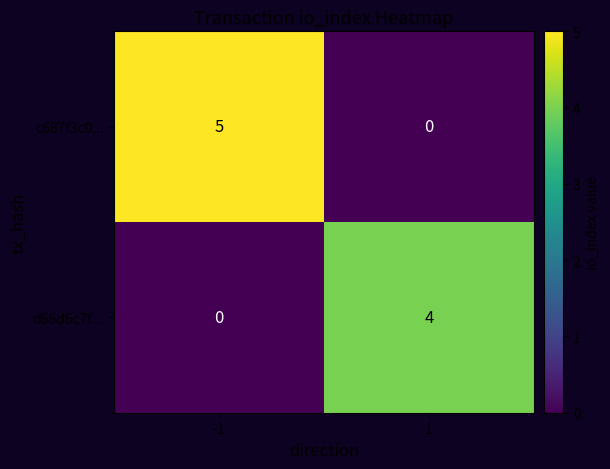

Count the number of data series in this chart.

2